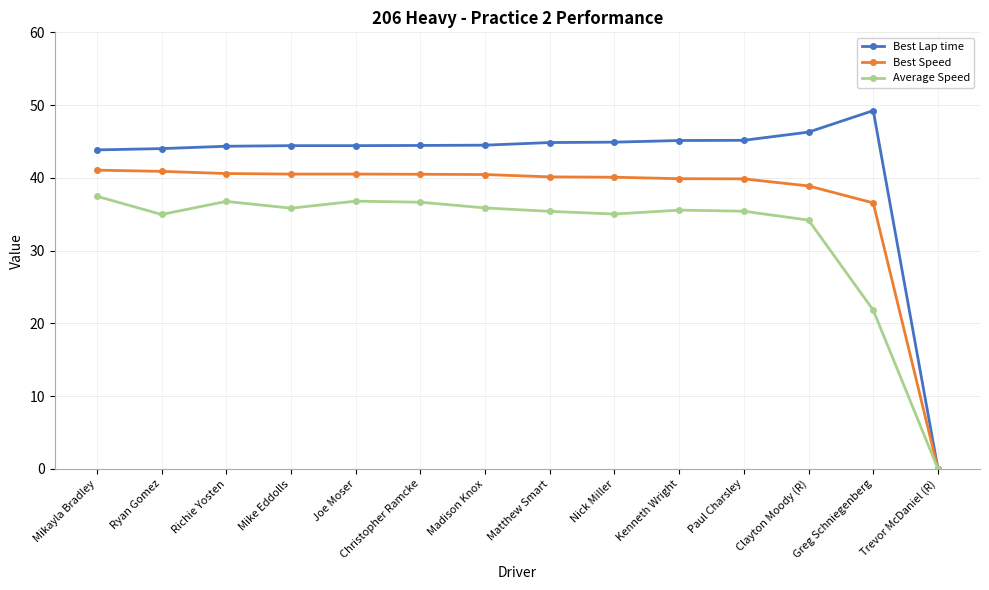

Is the value of Average Speed at Ryan Gomez greater than the value of Best Lap time at Mike Eddolls?

No